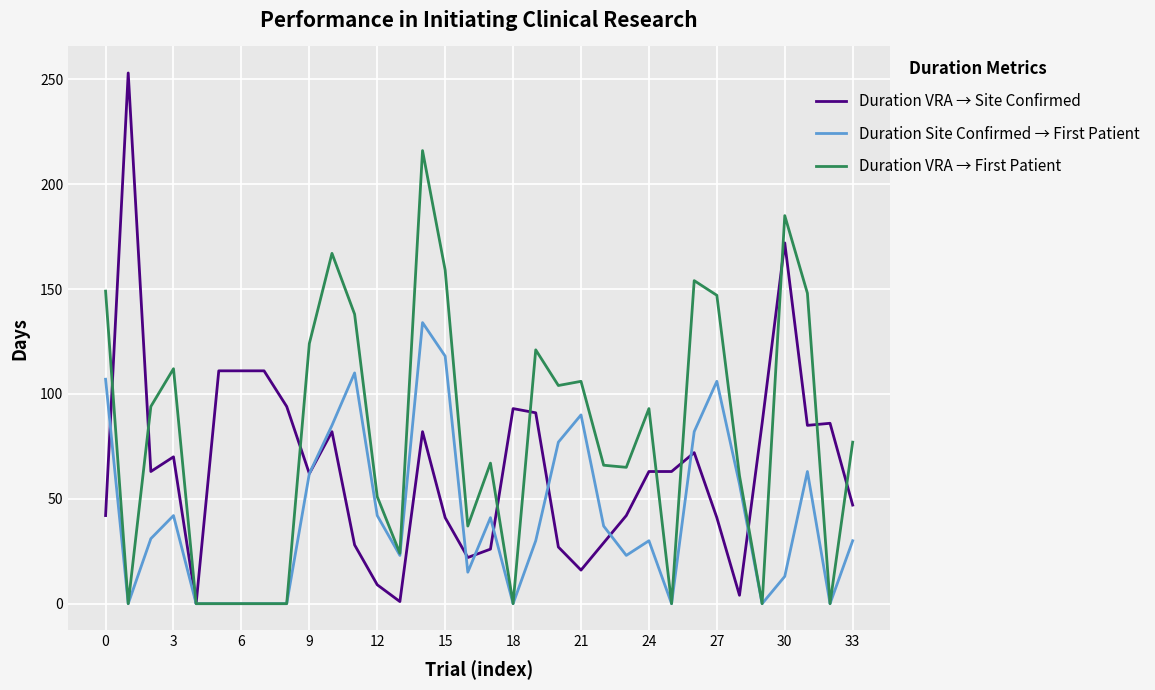

Rank the series by their maximum value, from lowest to highest.

Duration Site Confirmed → First Patient, Duration VRA → First Patient, Duration VRA → Site Confirmed